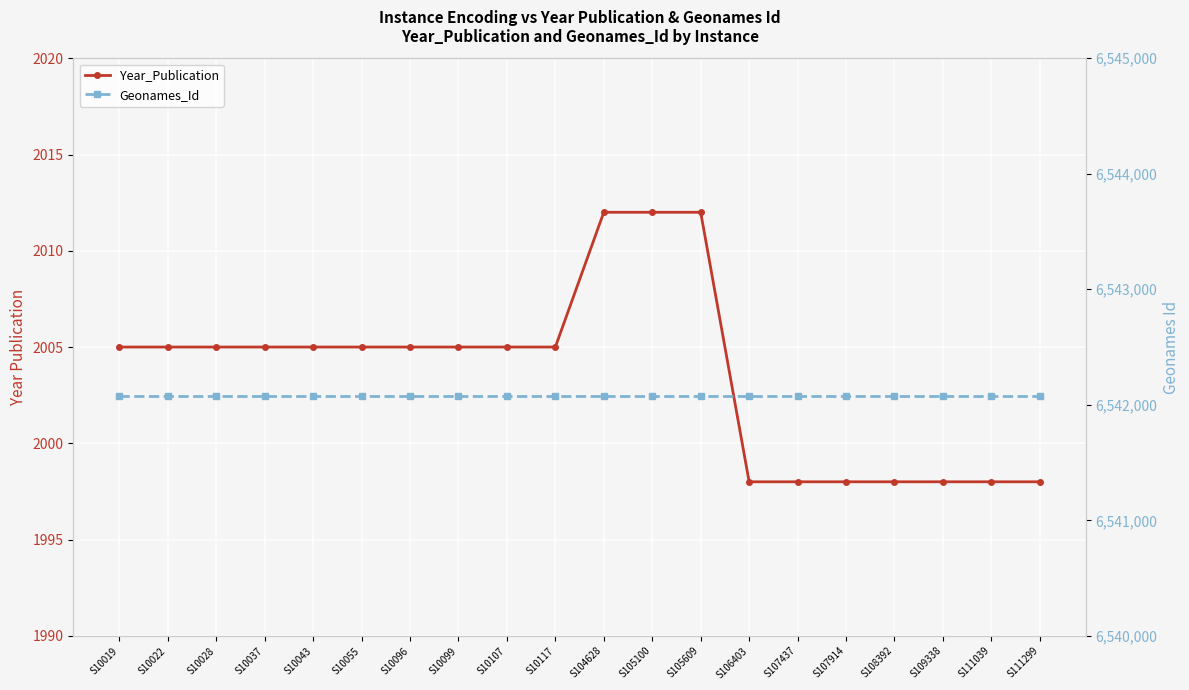

Is the value of Geonames_Id at S10117 greater than the value of Year_Publication at S10107?

Yes